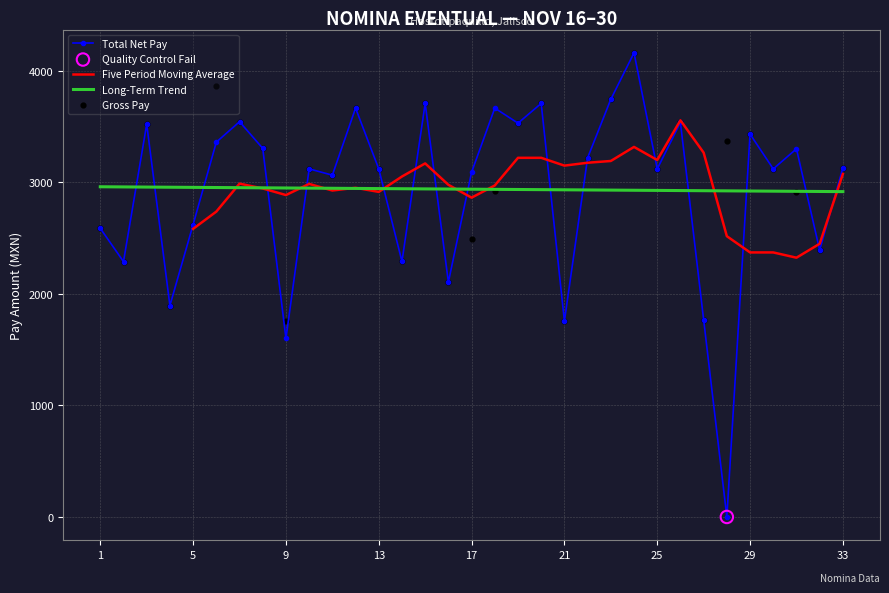

How many times do Total Net Pay and Long-Term Trend cross each other?

15